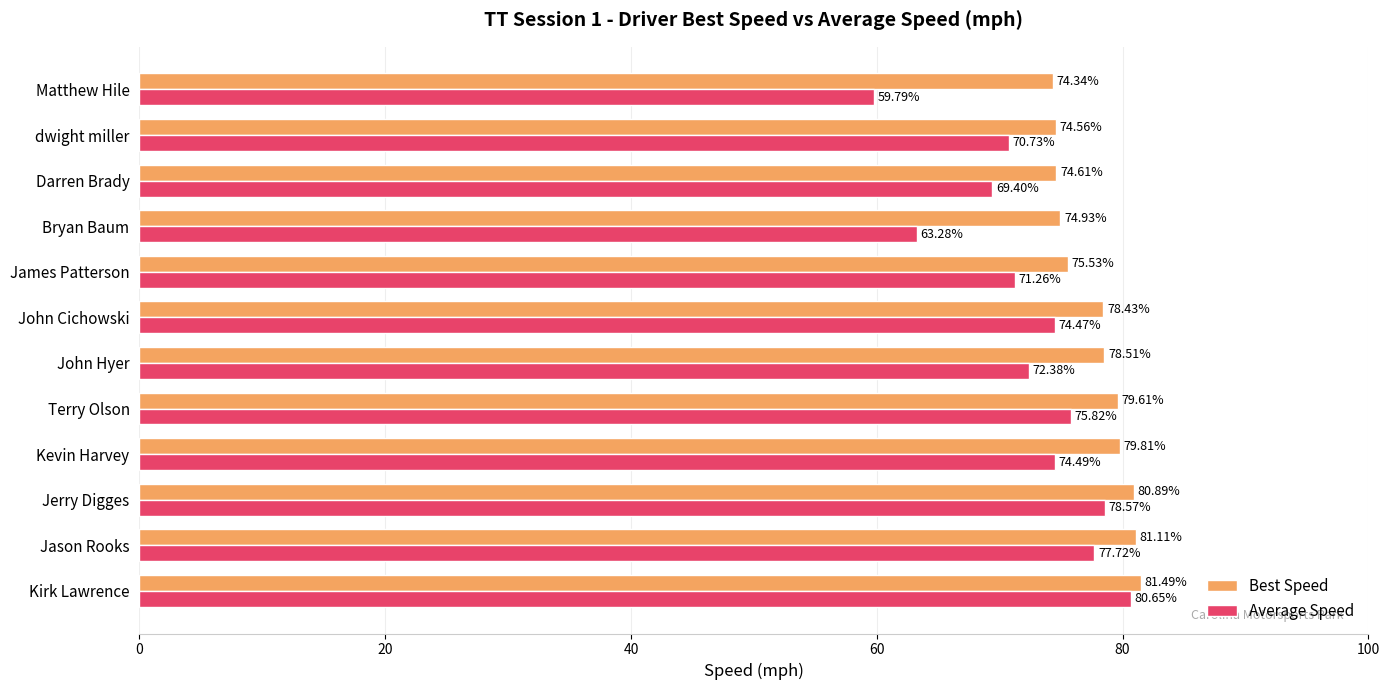

At which label is Best Speed closest to 77?

John Cichowski